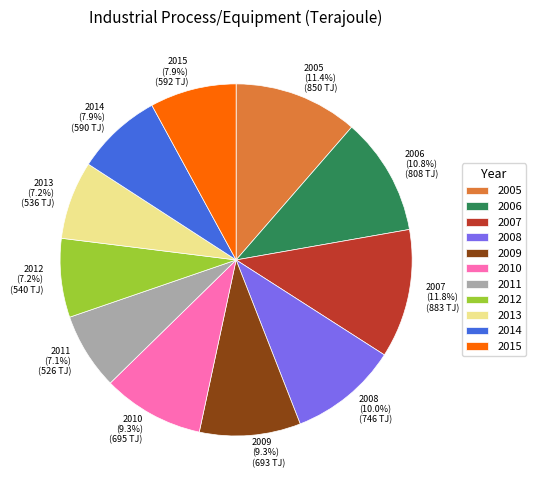

To the nearest percent, what portion does 2009 represent?

9%